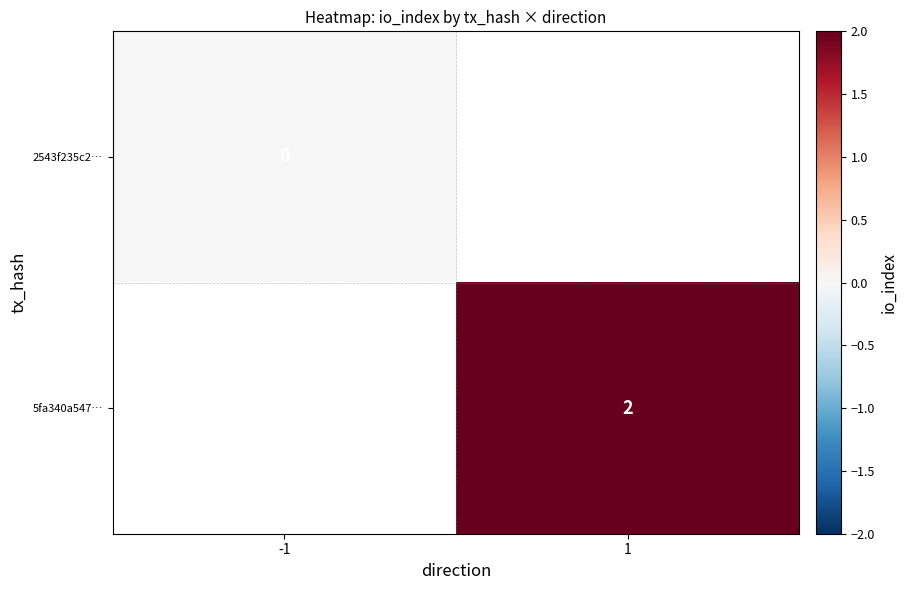

True or false: 5fa340a547… has a value of 0 at 1.

False